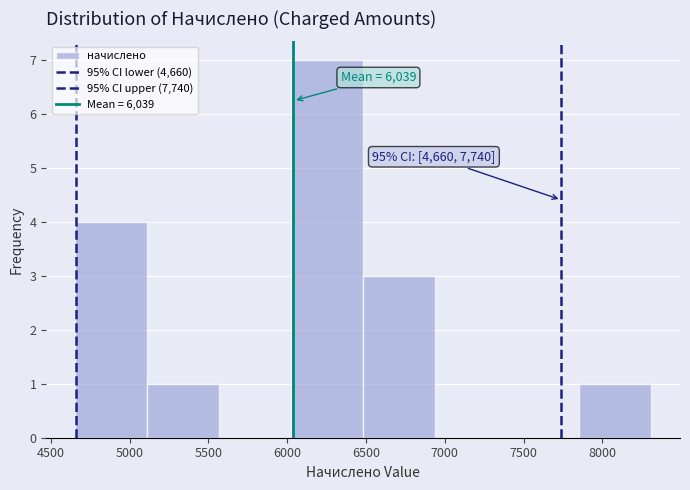

Over which range of the x-axis is the bar tallest?

6000 to 6500